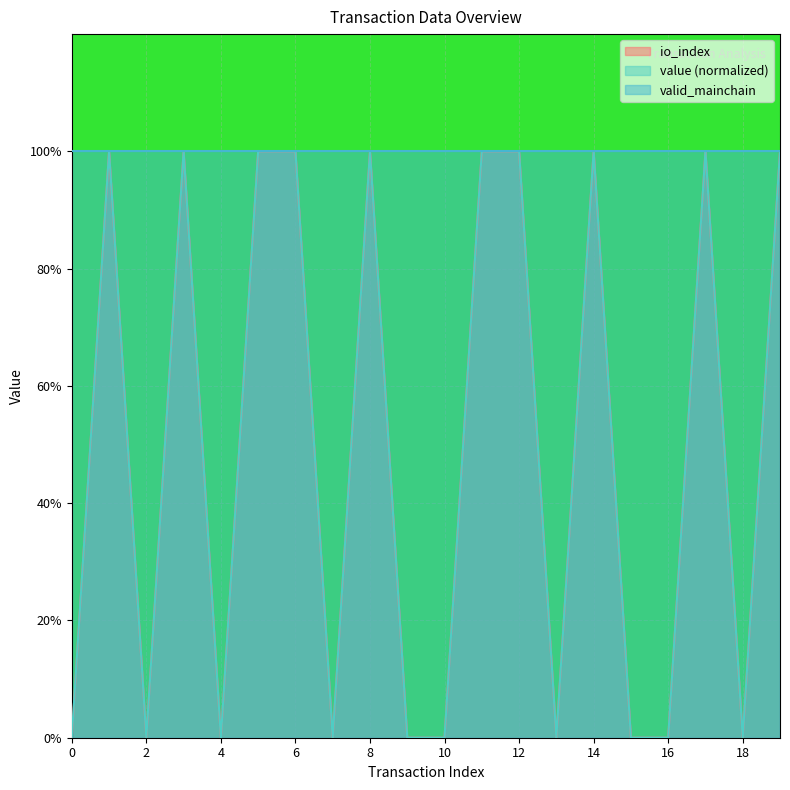

How many values in the io_index series are below 1?

10